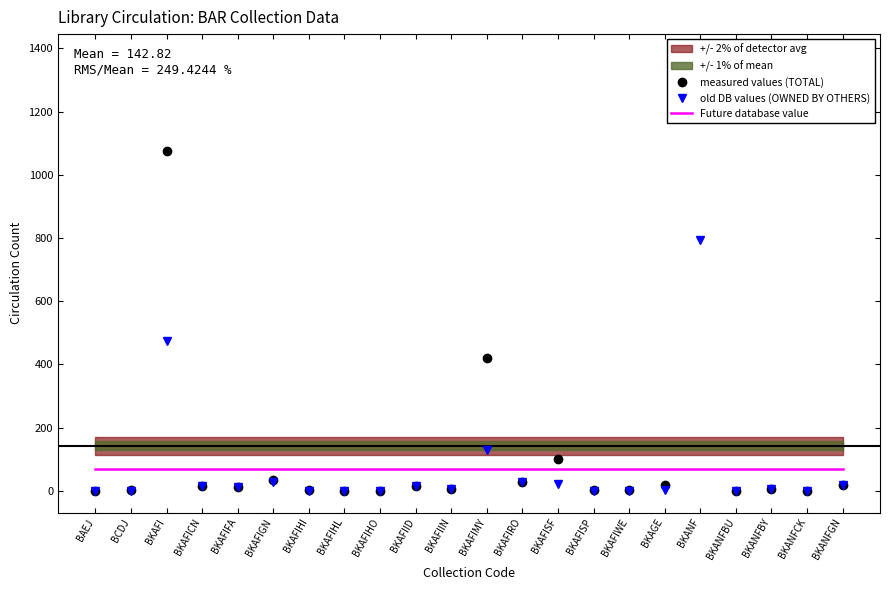

Between BKANFBY and BKANFCK, which is larger?

BKANFBY